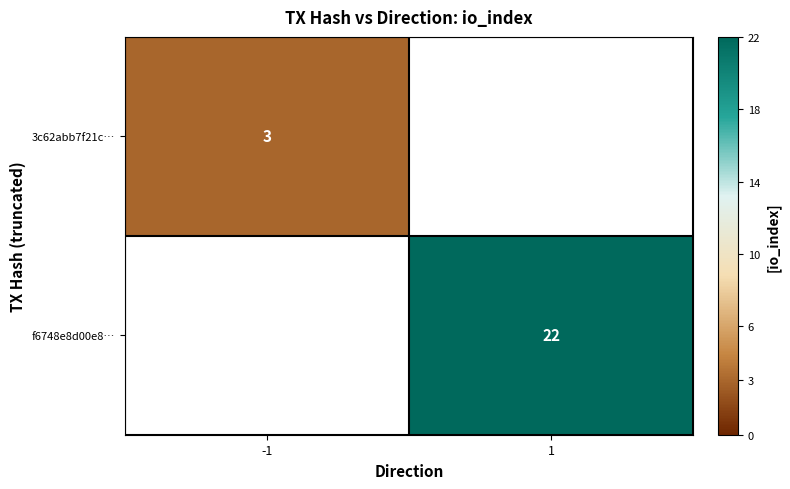

What is the total value across all series at -1?

3